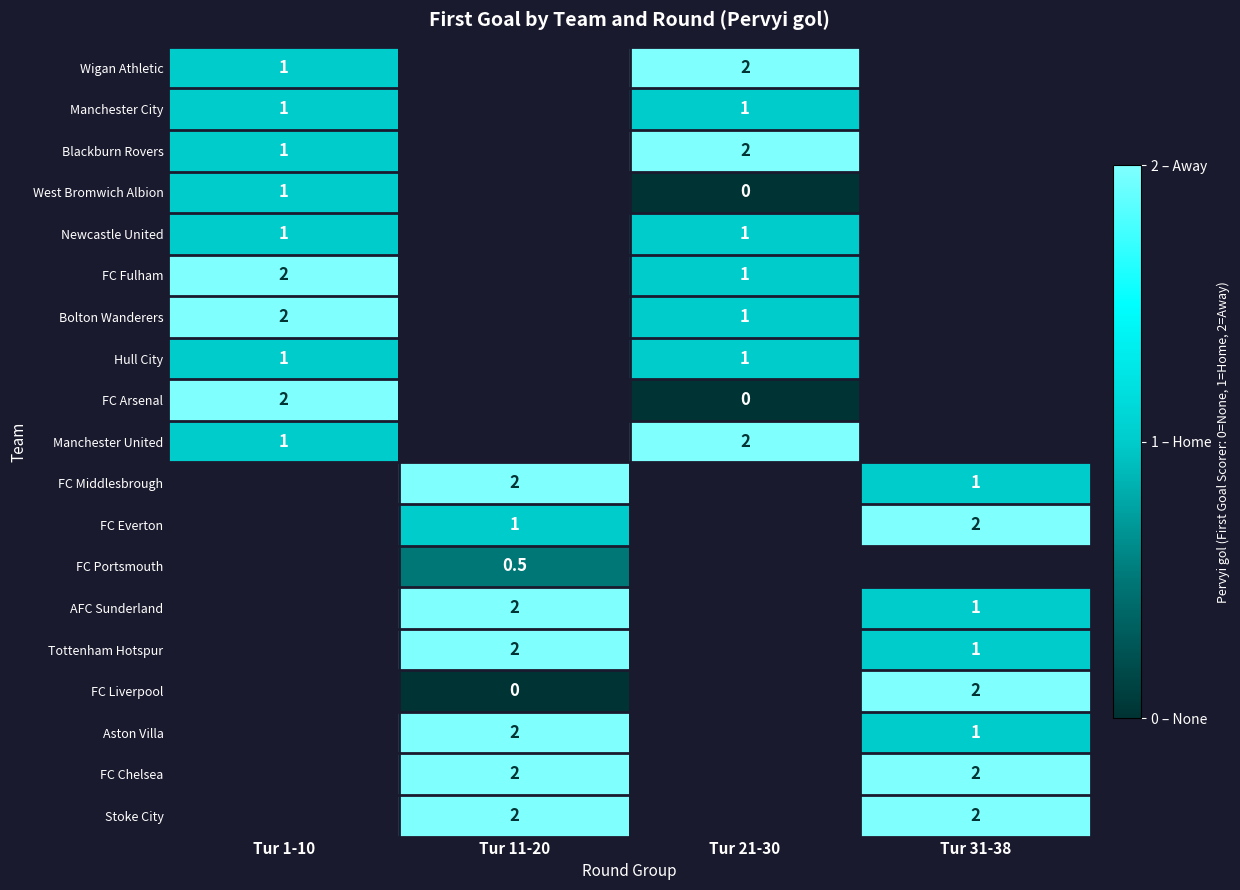

Which label corresponds to the largest value in the chart?

Tur 21-30